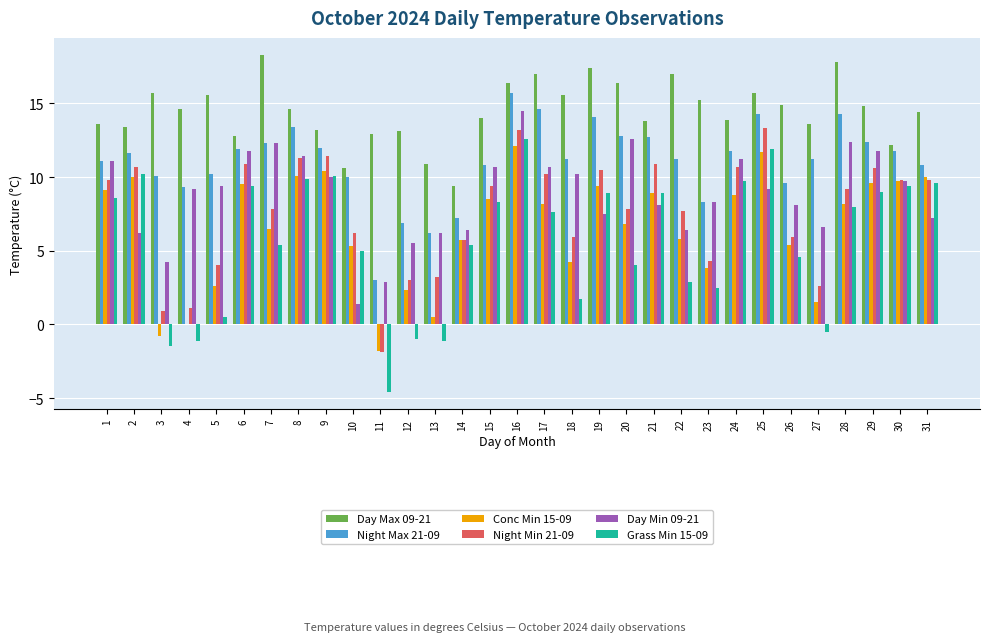

What is the maximum value for Conc Min 15-09?

12.1